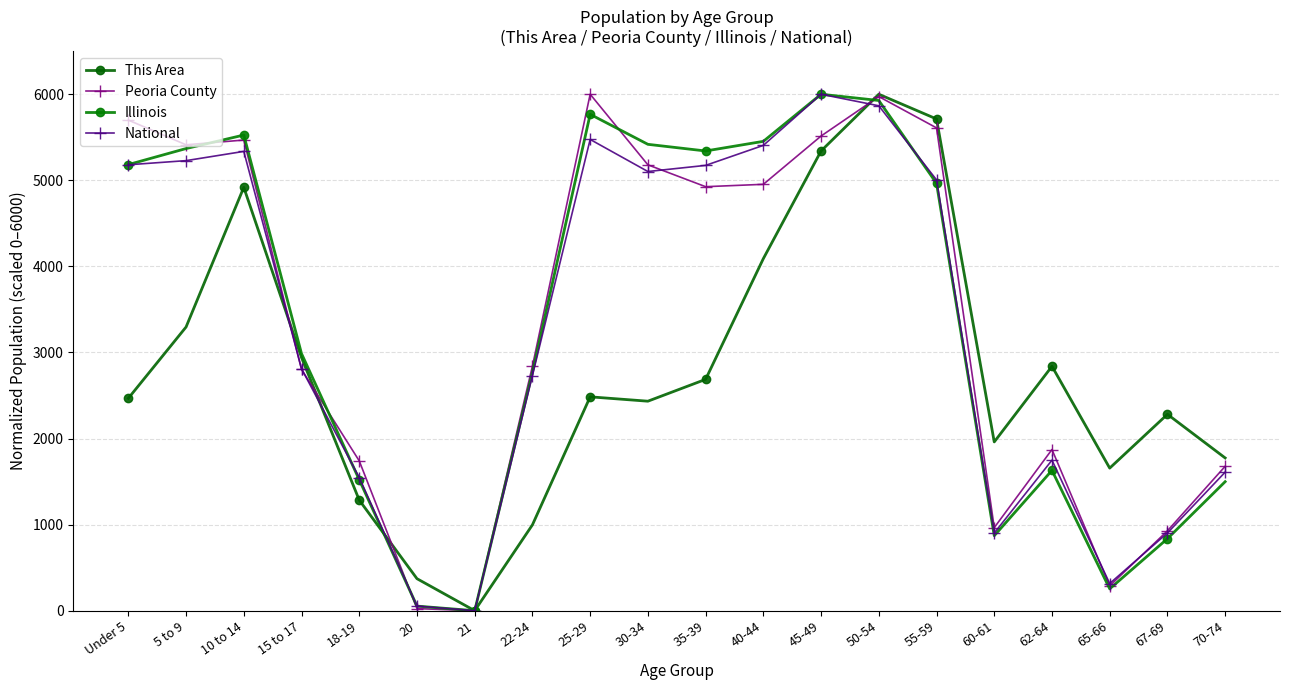

Which series has the widest spread of values?

This Area